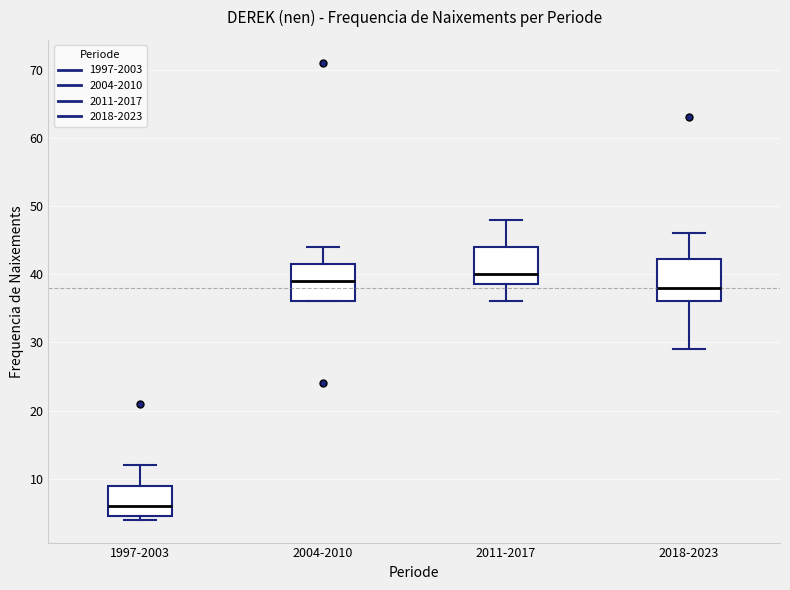

Which box's median line is the lowest?

1997-2003